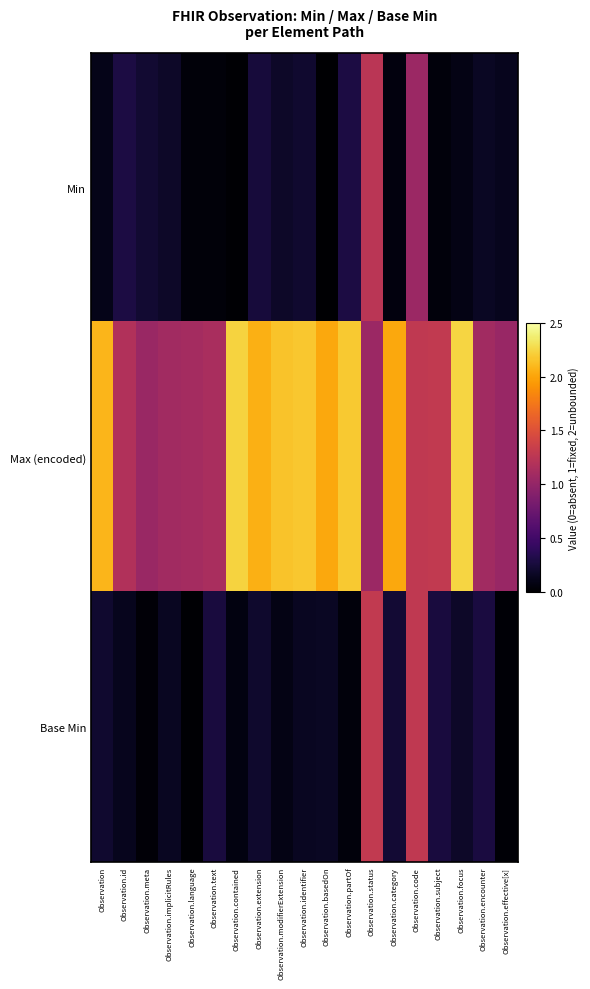

What is the spread (max minus min) of values at Observation.implicitRules?

0.9